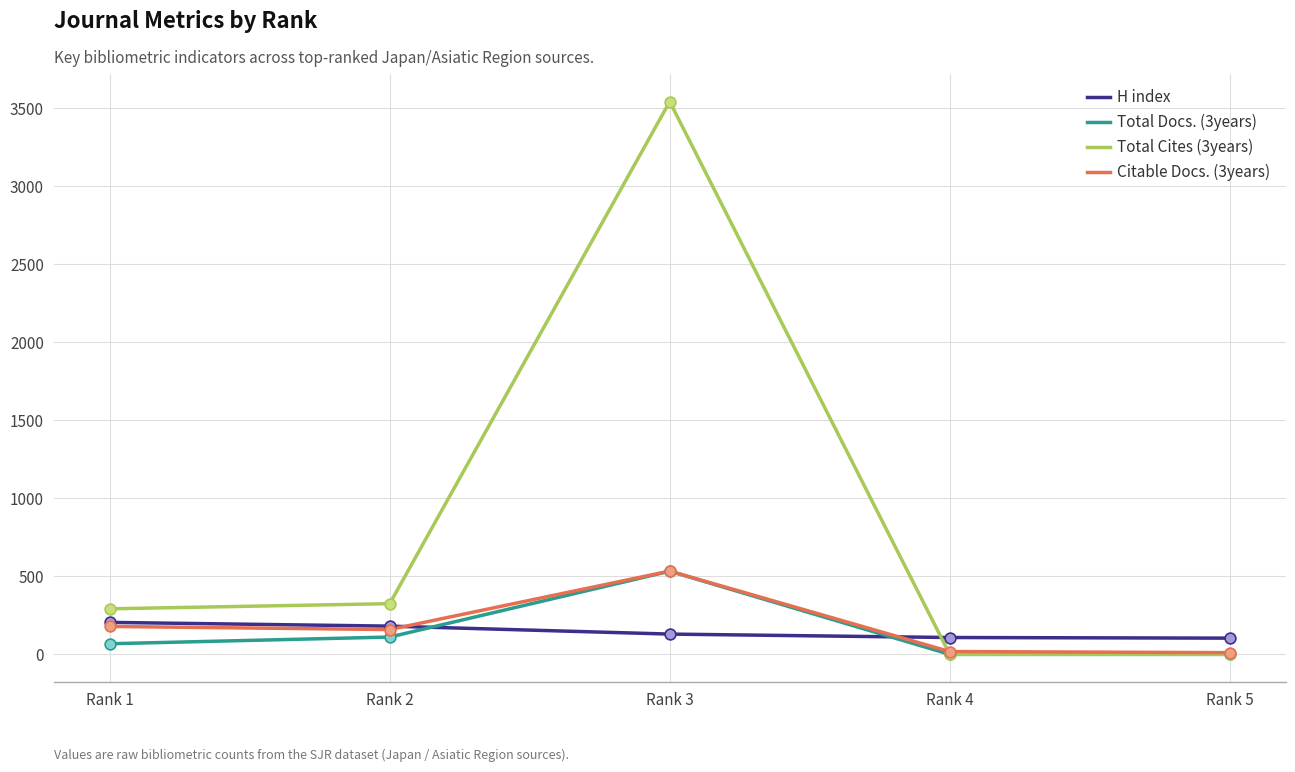

At which category is the sum across all series the highest?

Rank 3